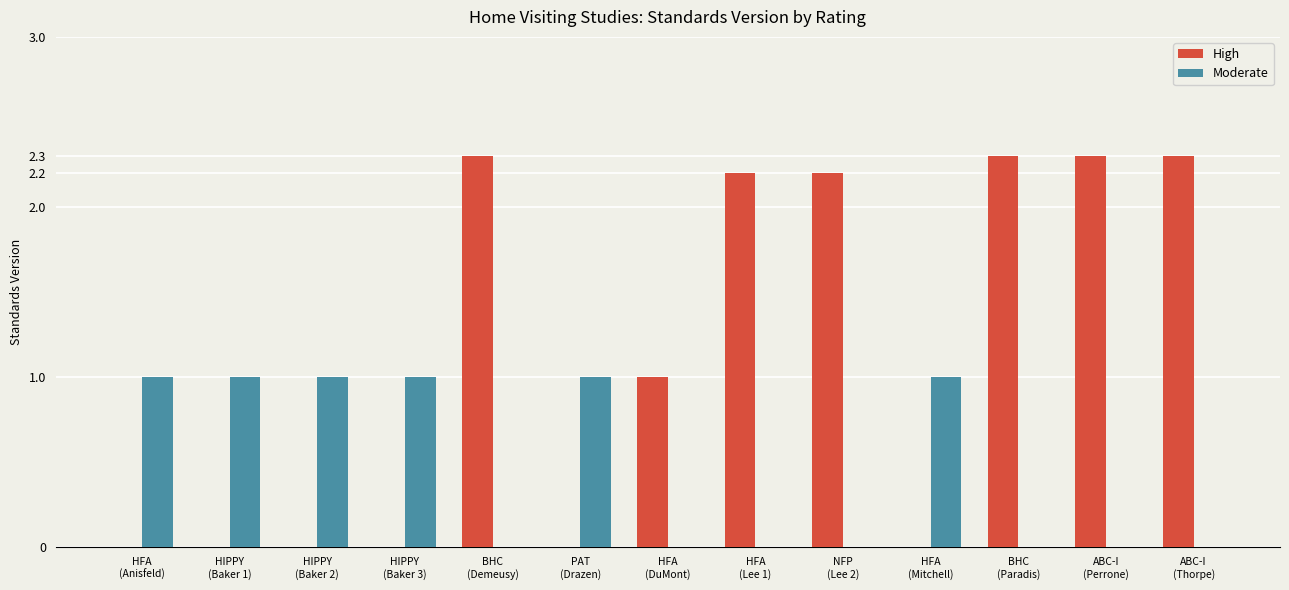

Which series has the largest total across all categories?

High